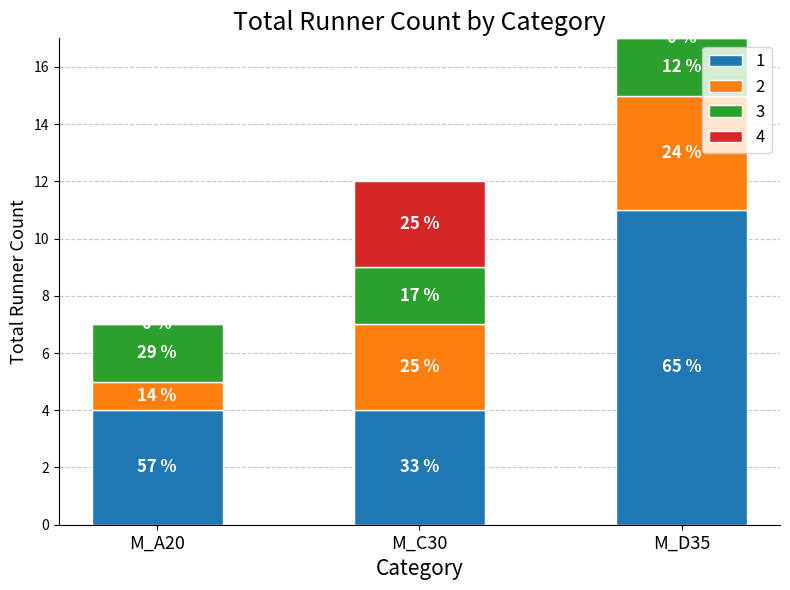

Are the bars grouped side by side (vs. stacked)?

No